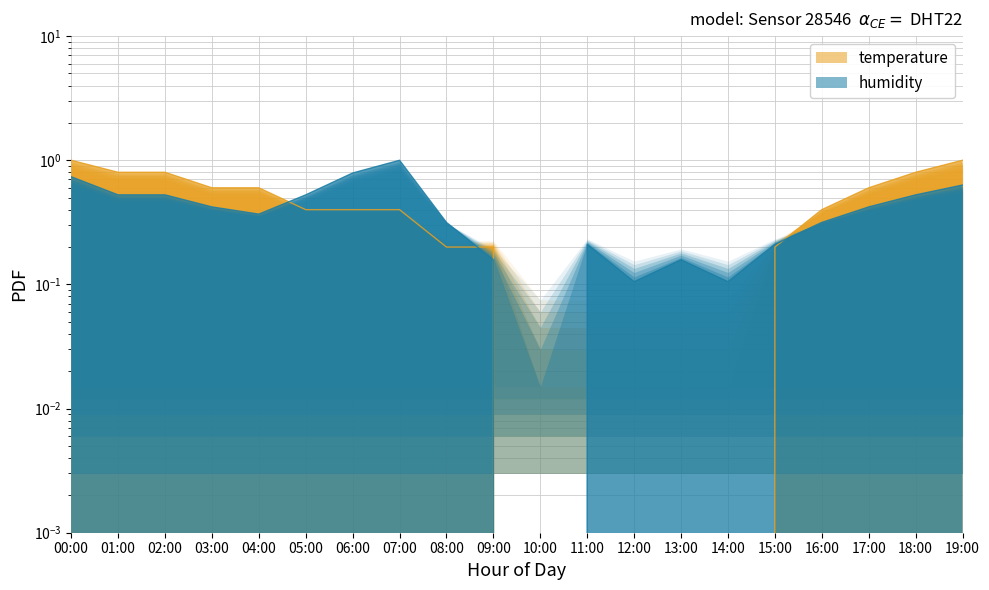

Rank the series by their average value, from lowest to highest.

humidity, temperature